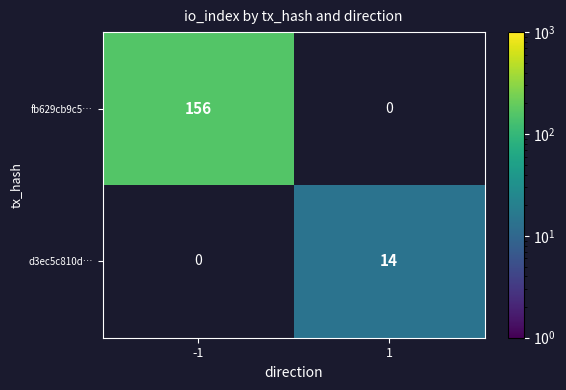

True or false: d3ec5c810d… has a value of 14 at 1.

True